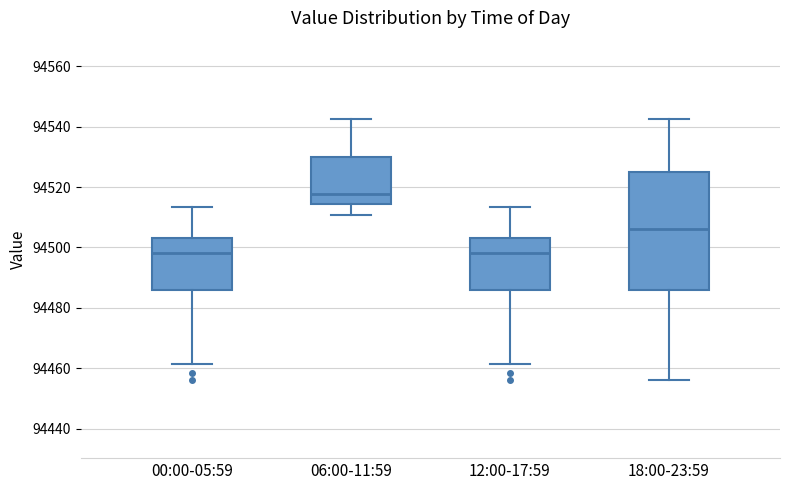

Reading left to right, read every box against the y-axis: the position of its median line, the range the box covers, and the ends of its whiskers. The values are not printed on the chart, so give them approximately, as read against the axis.

00:00-05:59: median 94498, box 94486 to 94502, whiskers 94462 to 94514
06:00-11:59: median 94518, box 94514 to 94530, whiskers 94510 to 94542
12:00-17:59: median 94498, box 94486 to 94502, whiskers 94462 to 94514
18:00-23:59: median 94506, box 94486 to 94526, whiskers 94456 to 94542